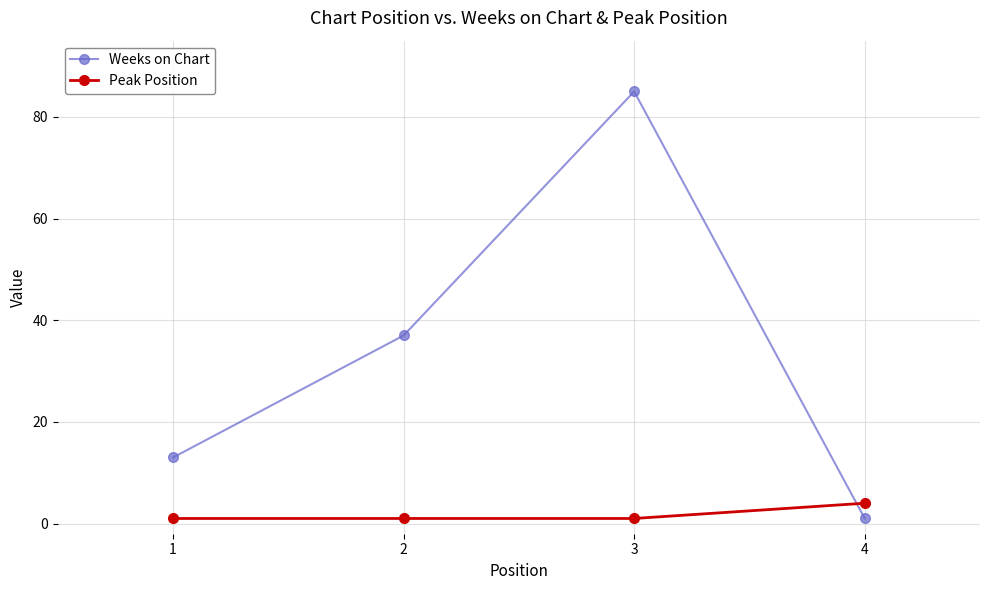

Is the value of Peak Position at 3 greater than the value of Weeks on Chart at 1?

No